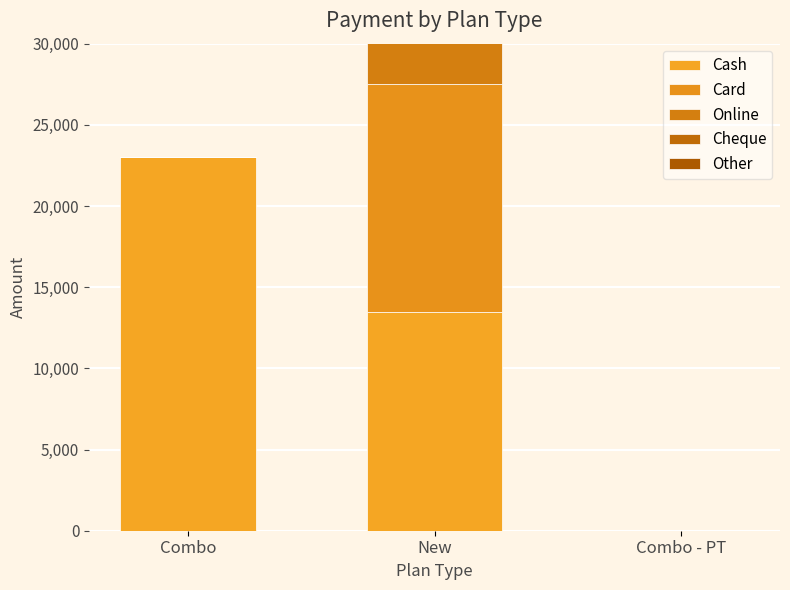

The Cash series shows 12862 at Combo. True or false?

False